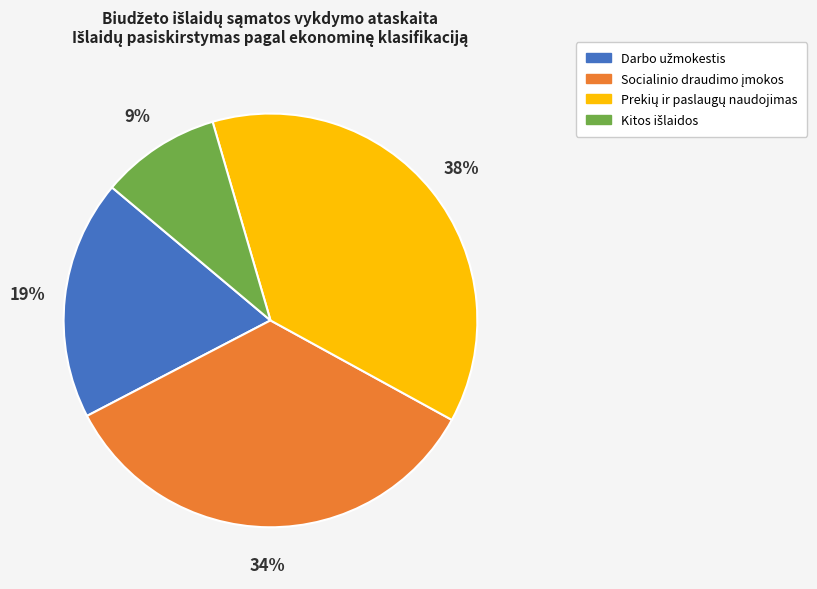

To the nearest percent, what is the average slice percentage?

25%